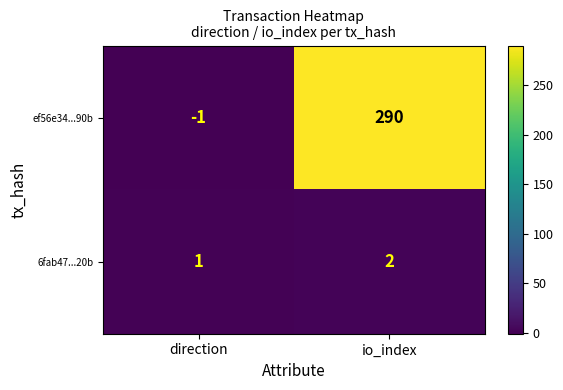

Count the number of data series in this chart.

2